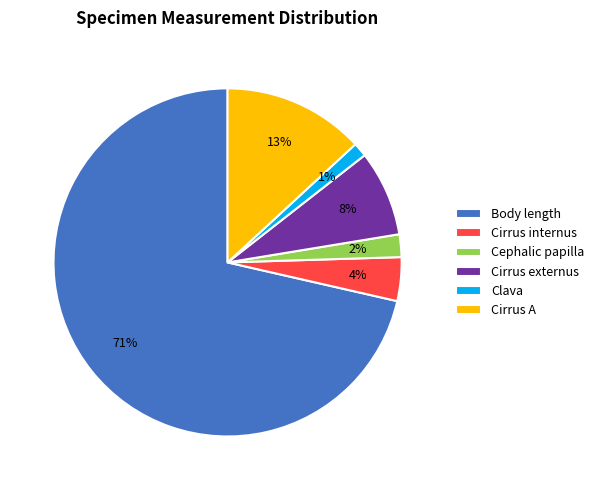

What is the smallest slice in the pie chart?

Clava